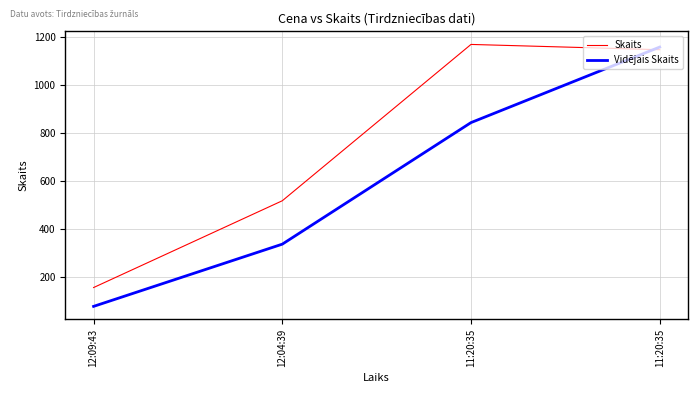

Rank the categories by Vidējais Skaits value from highest to lowest.

11:20:35, 11:20:35, 12:04:39, 12:09:43